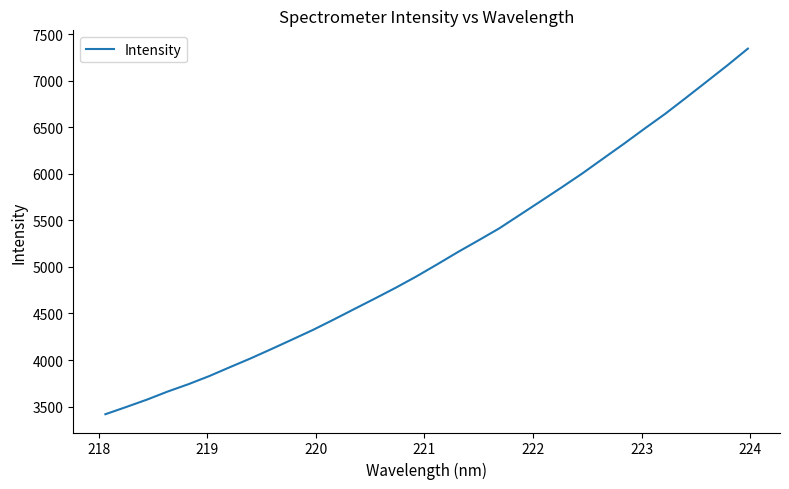

What is the minimum value shown in the chart?

3417.9